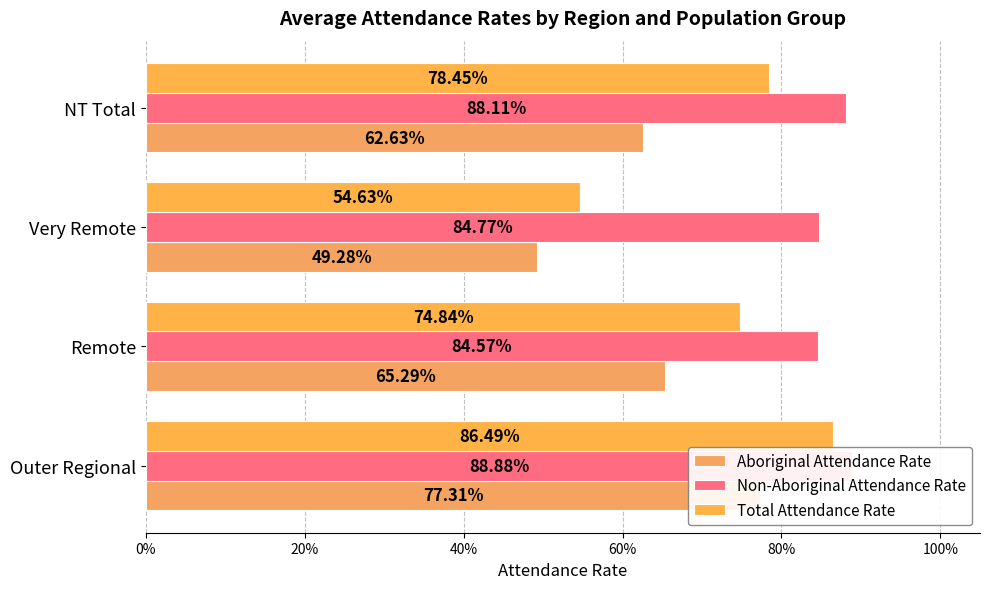

List the series in order of their overall mean, lowest first.

Aboriginal Attendance Rate, Total Attendance Rate, Non-Aboriginal Attendance Rate